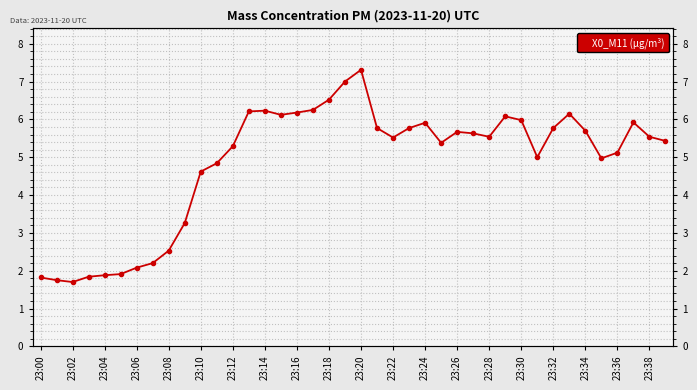

Reading right to left, transcribe all the data shown in this chart.

5.4	5.5	5.9	5.1	5.0	5.7	6.2	5.8	5.0	6.0	6.1	5.5	5.6	5.7	5.4	5.9	5.8	5.5	5.8	7.3	7.0	6.5	6.2	6.2	6.1	6.2	6.2	5.3	4.8	4.6	3.3	2.5	2.2	2.1	1.9	1.9	1.8	1.7	1.8	1.8